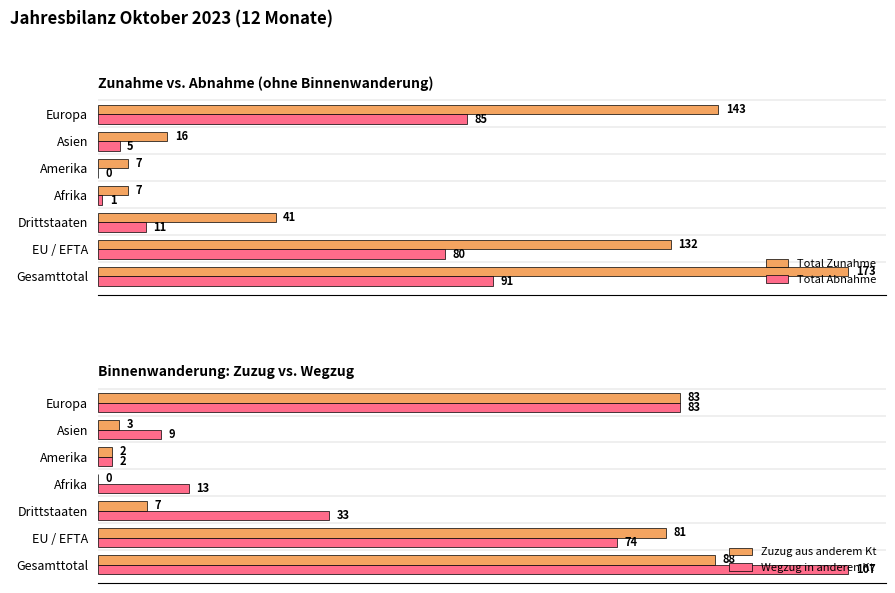

What is the average value of the Zuzug aus anderem Kt series?

38